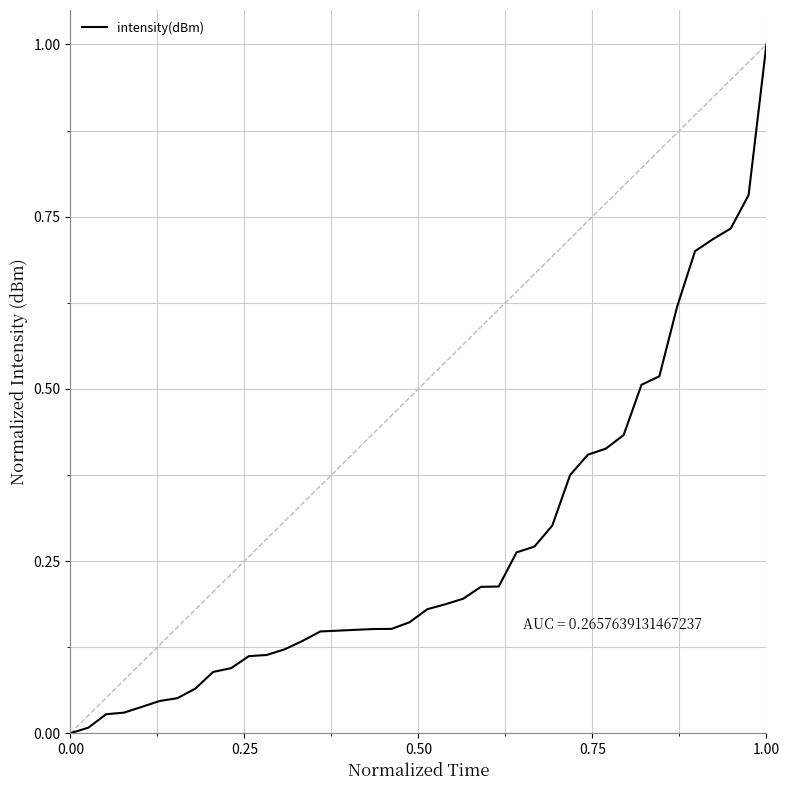

What is the difference between the maximum and minimum values?

1.0